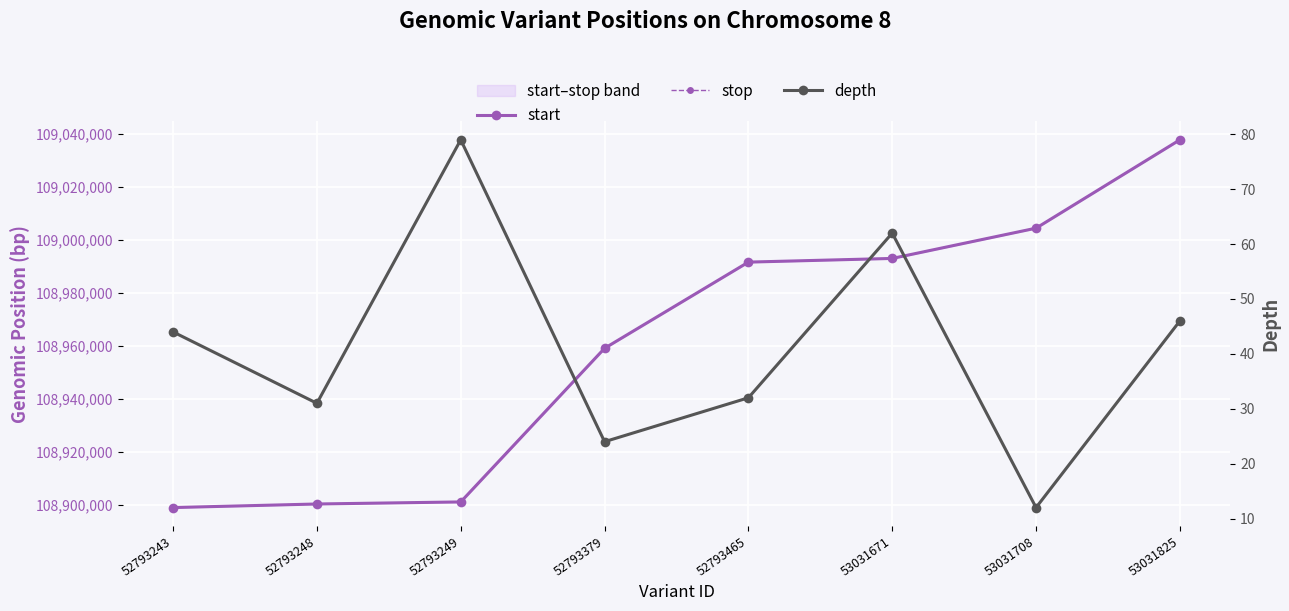

What is the difference between the maximum and minimum values in the depth series?

67